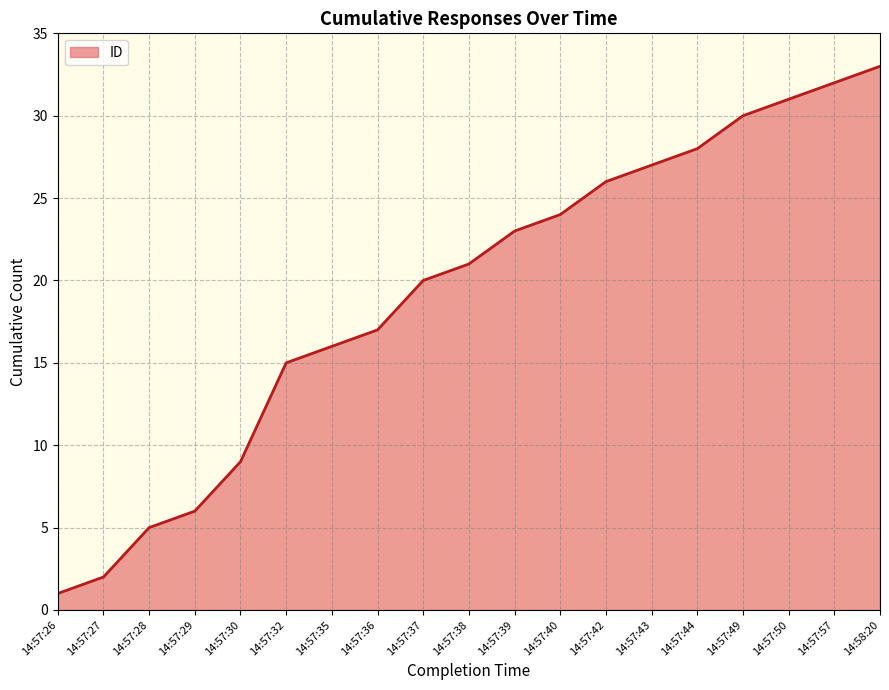

The chart shows a value of 16 at 14:57:35. True or false?

True